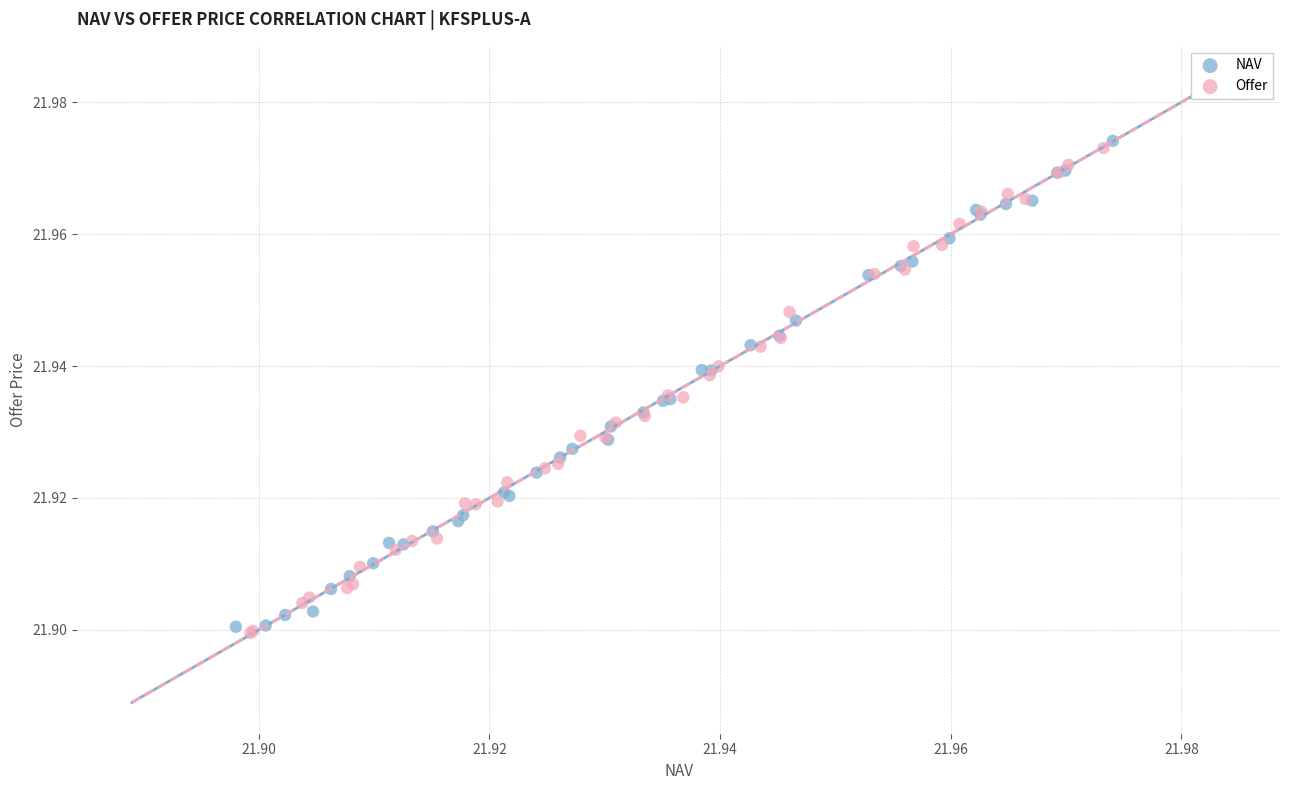

Which series reaches the minimum Y coordinate?

Offer